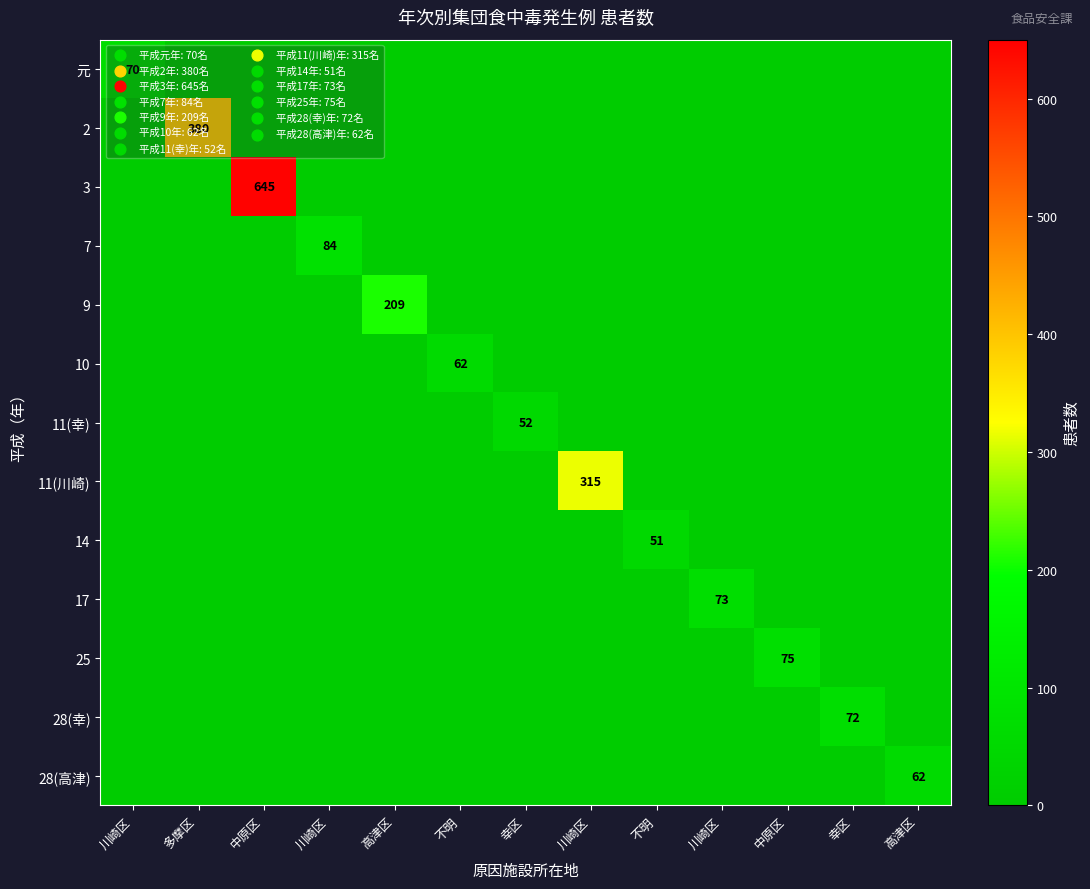

What is the difference between the maximum and minimum values in the 2 series?

380